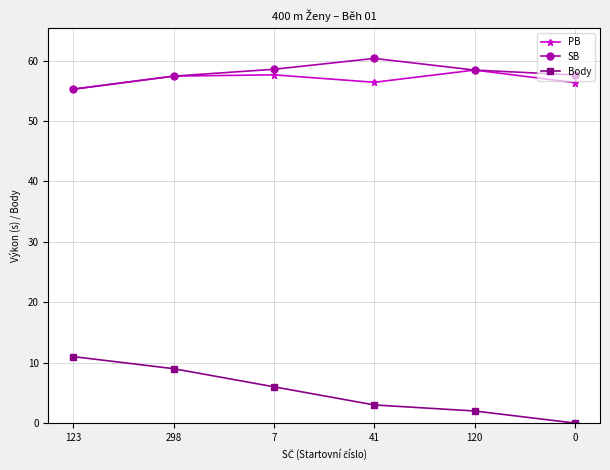

True or false: Body and PB intersect in this chart.

False